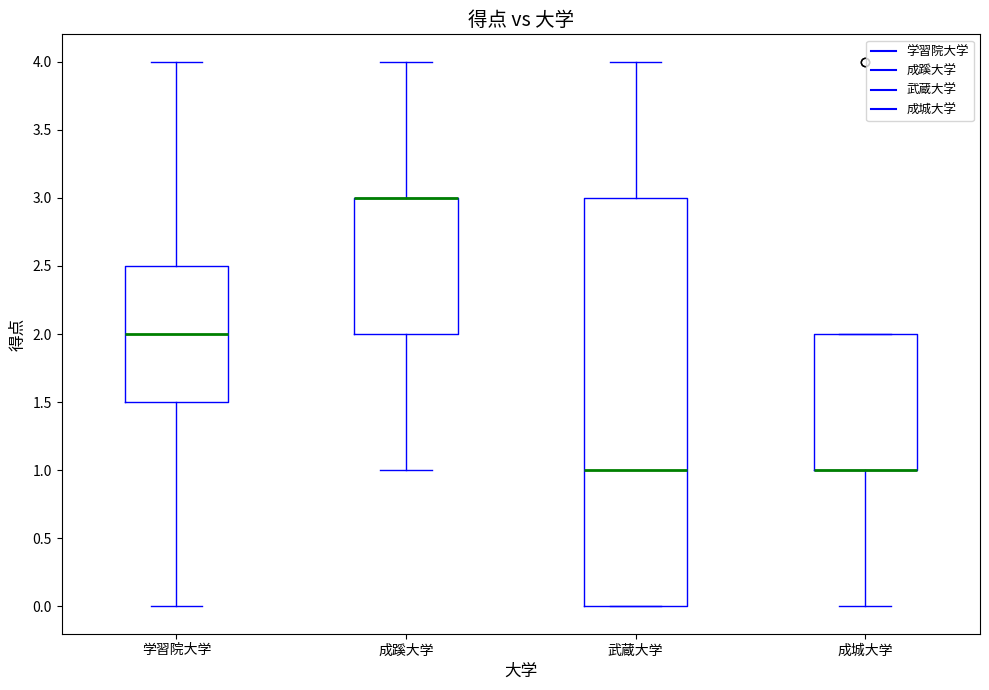

Reading left to right, transcribe this box plot: for each box, give where its median line is, the range the box spans, and where its two whiskers end, as read against the y-axis. The values are not printed on the chart, so give them approximately, as read against the axis.

学習院大学: median 2.0, box 1.5 to 2.5, whiskers 0.0 to 4.0
成蹊大学: median 3.0 (drawn on the box's upper edge), box 2.0 to 3.0, whiskers 1.0 to 4.0
武蔵大学: median 1.0, box 0.0 to 3.0, whiskers 0.0 to 4.0
成城大学: median 1.0 (drawn on the box's lower edge), box 1.0 to 2.0, whiskers 0.0 to 2.0